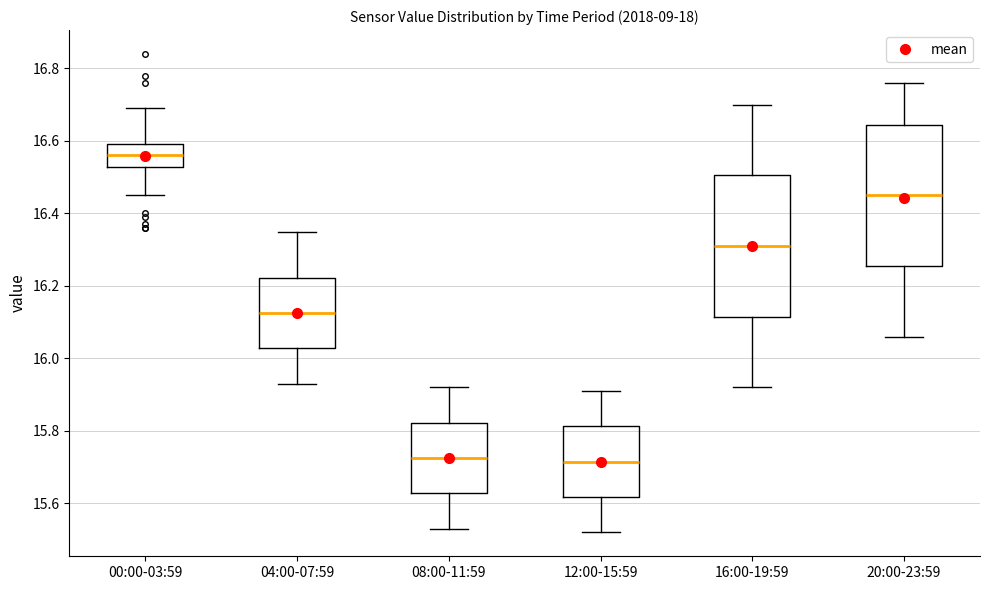

Reading left to right, read every box against the y-axis: the position of its median line, the range the box covers, and the ends of its whiskers. The values are not printed on the chart, so give them approximately, as read against the axis.

00:00-03:59: median 16.56, box 16.52 to 16.60, whiskers 16.46 to 16.70
04:00-07:59: median 16.12, box 16.02 to 16.22, whiskers 15.94 to 16.36
08:00-11:59: median 15.72, box 15.62 to 15.82, whiskers 15.54 to 15.92
12:00-15:59: median 15.72, box 15.62 to 15.82, whiskers 15.52 to 15.92
16:00-19:59: median 16.32, box 16.12 to 16.50, whiskers 15.92 to 16.70
20:00-23:59: median 16.46, box 16.26 to 16.64, whiskers 16.06 to 16.76